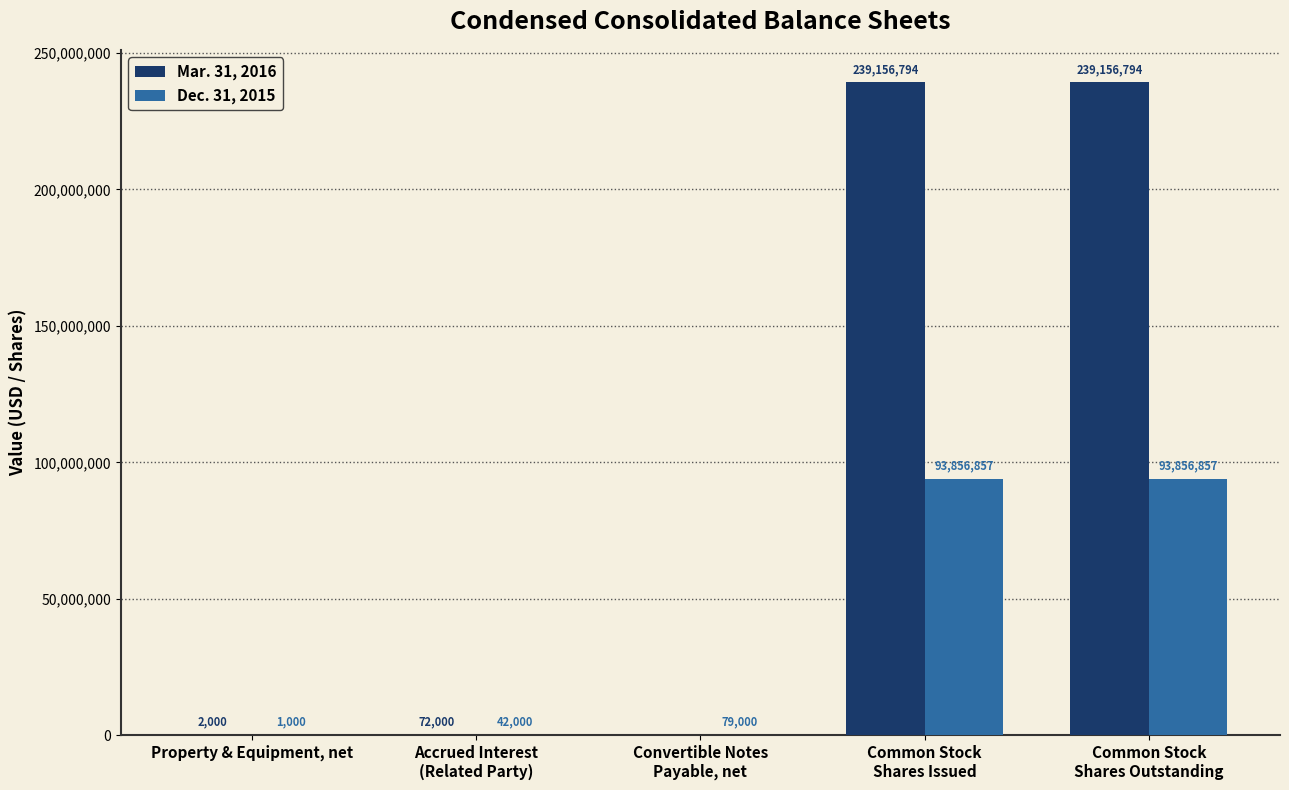

What is the maximum value for Dec. 31, 2015?

93856857